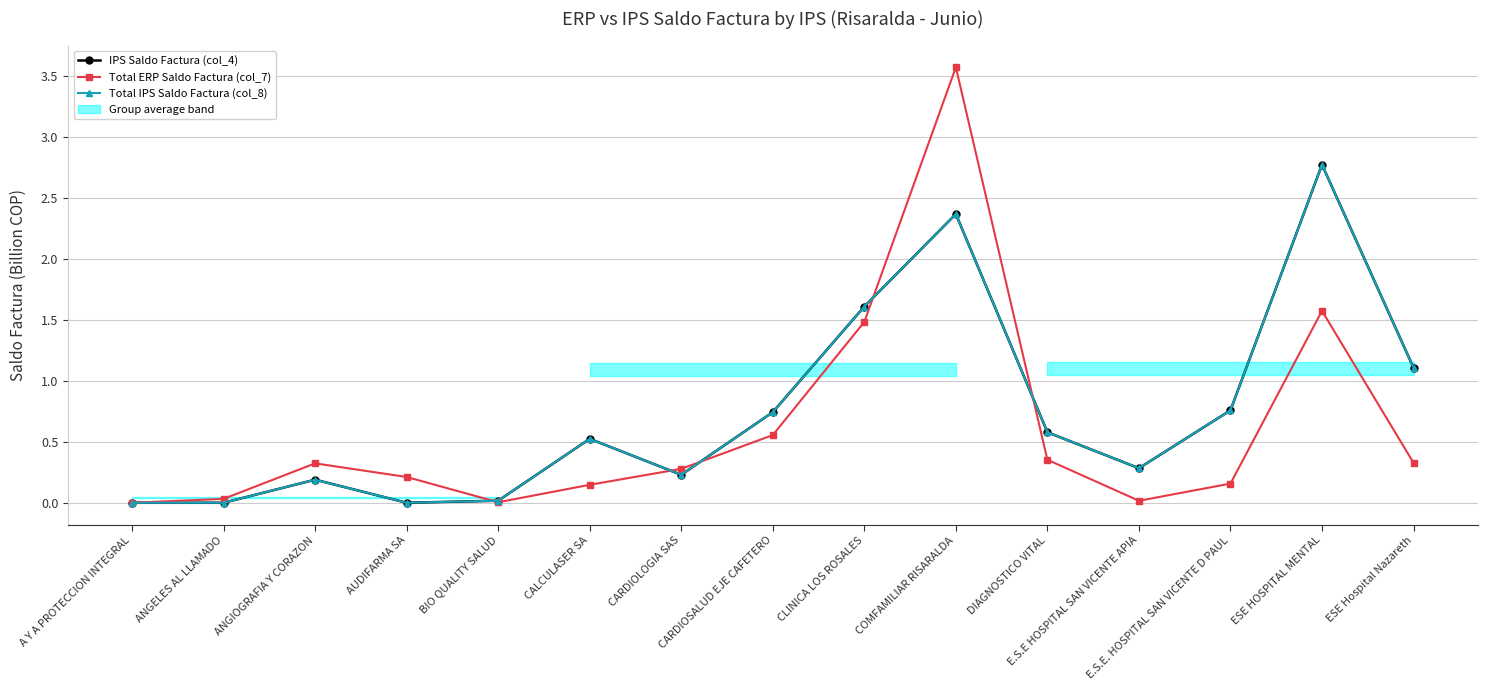

In Total IPS Saldo Factura (col_8), how many points are higher than both neighbors (excluding endpoints)?

4